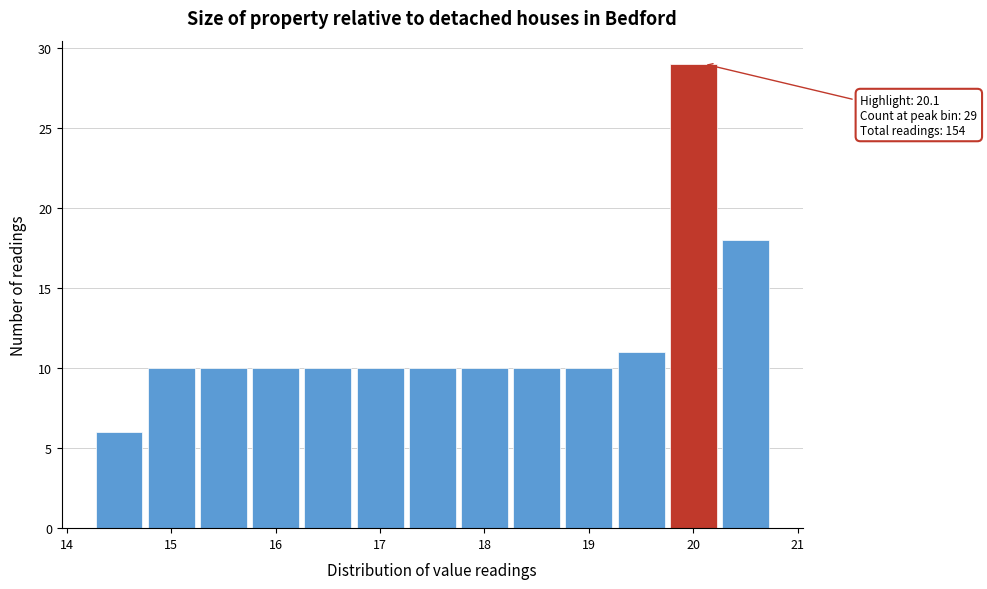

Over which range of the x-axis is the bar tallest?

19.75 to 20.25